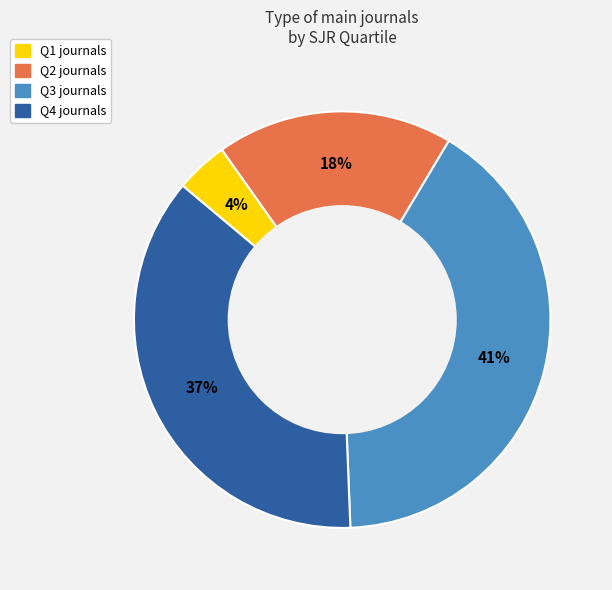

To the nearest percent, what is the difference between the largest and smallest slice percentages?

37%